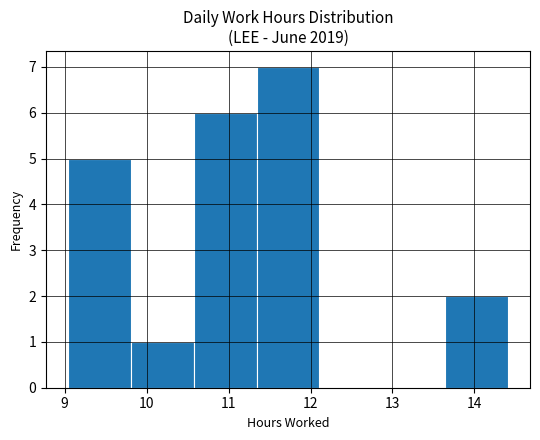

Reading left to right, list every bar in this chart as the range it spans on the x-axis followed by its height. Neither the bar edges nor the heights are printed on the chart, so give them approximately, as read against the axes.

9.0 to 9.8: 5
9.8 to 10.6: 1
10.6 to 11.3: 6
11.3 to 12.1: 7
12.1 to 12.9: 0
12.9 to 13.6: 0
13.6 to 14.4: 2